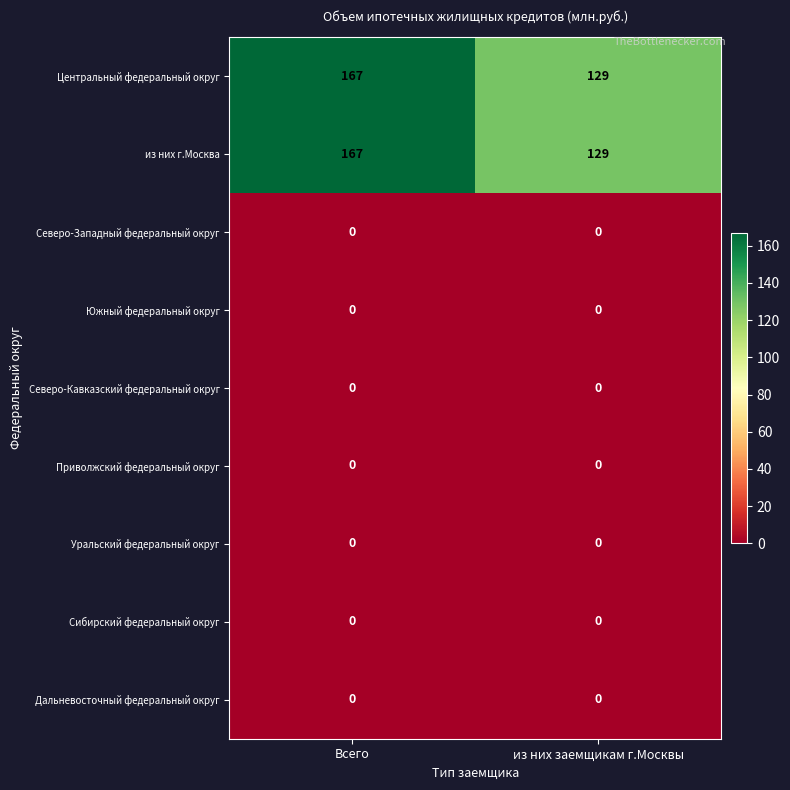

List the labels in order of Центральный федеральный округ value, largest first.

Всего, из них заемщикам г.Москвы